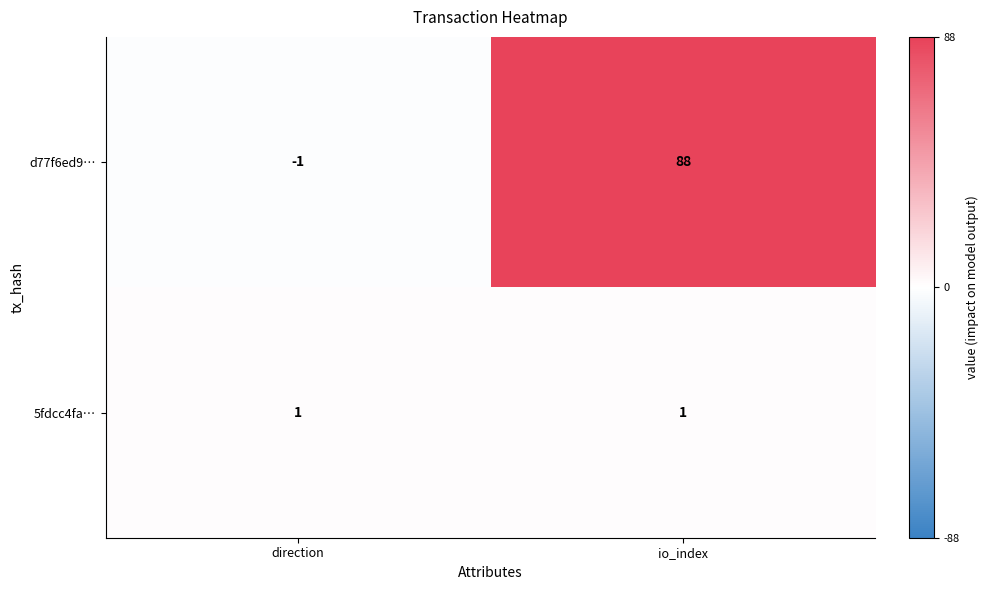

Which category has the lowest value in the d77f6ed9… series?

direction